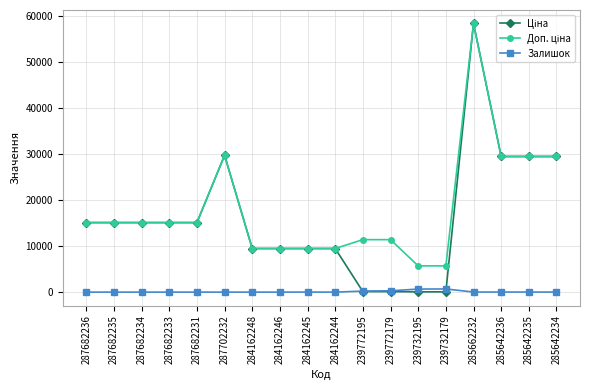

How many distinct data groups are displayed?

3